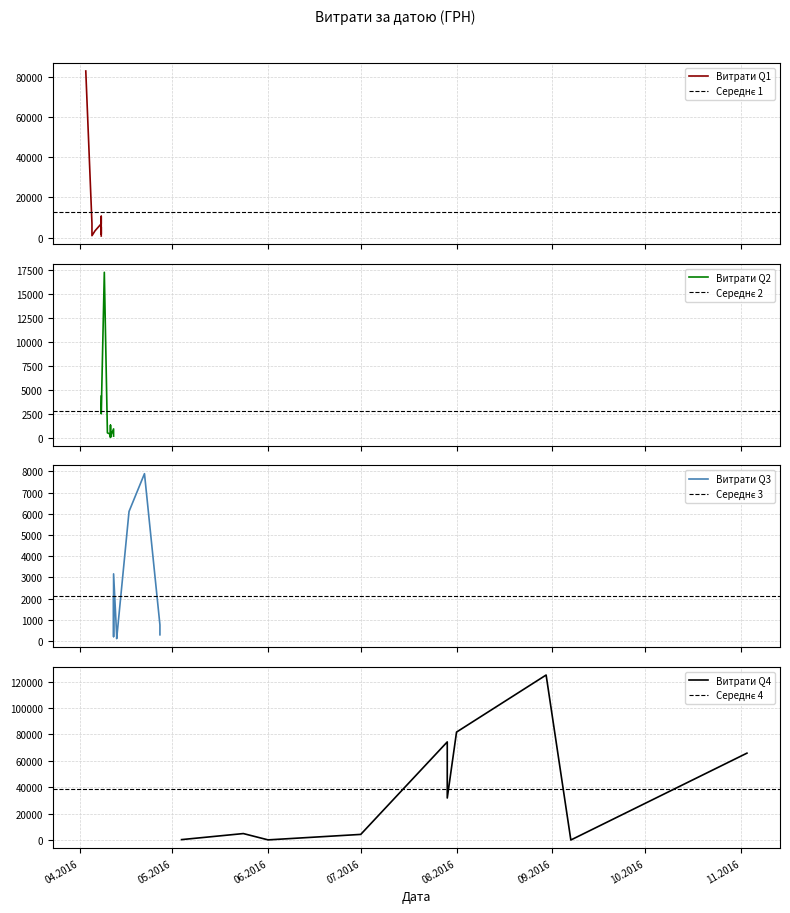

Between 11.04.2016 and 04.05.2016, which is larger?

04.05.2016